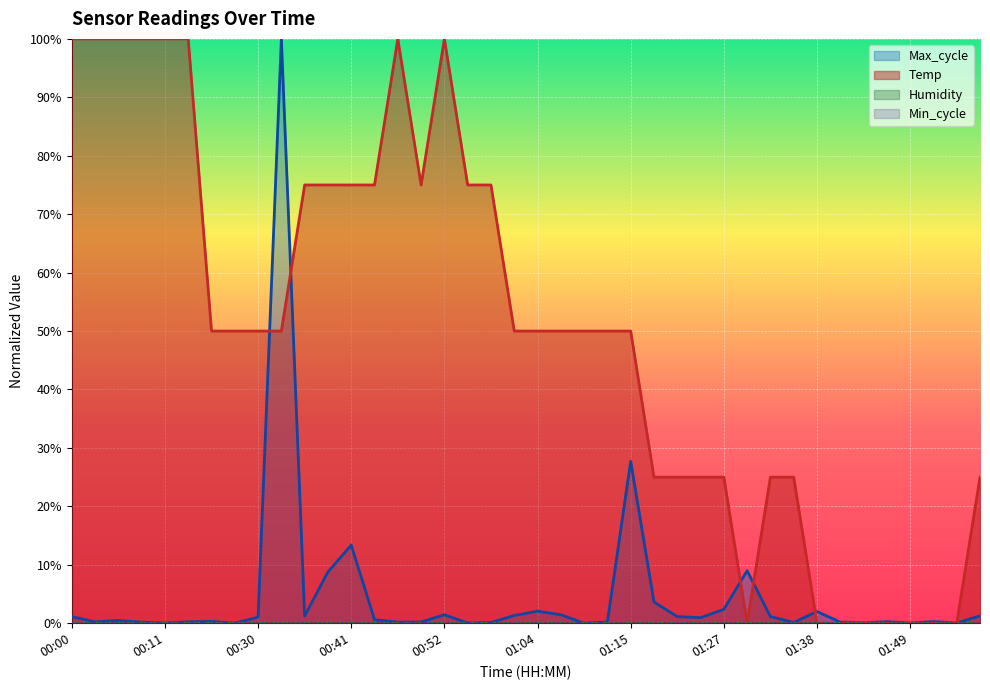

What is the label of the 11th point from the left?

00:35